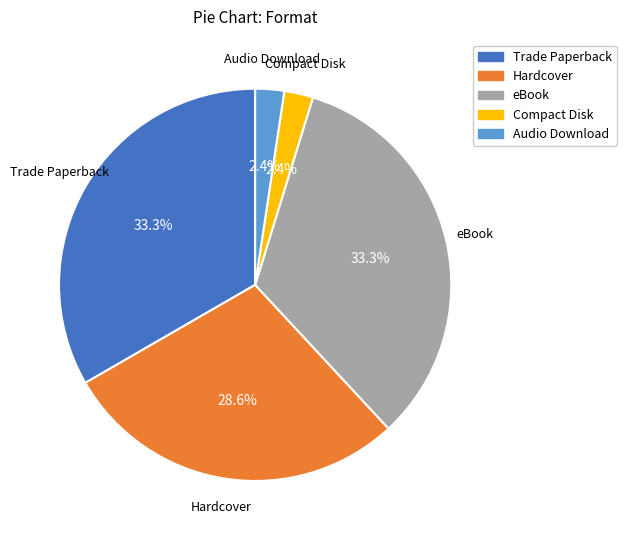

The eBook slice represents 33% of the pie. True or false?

True